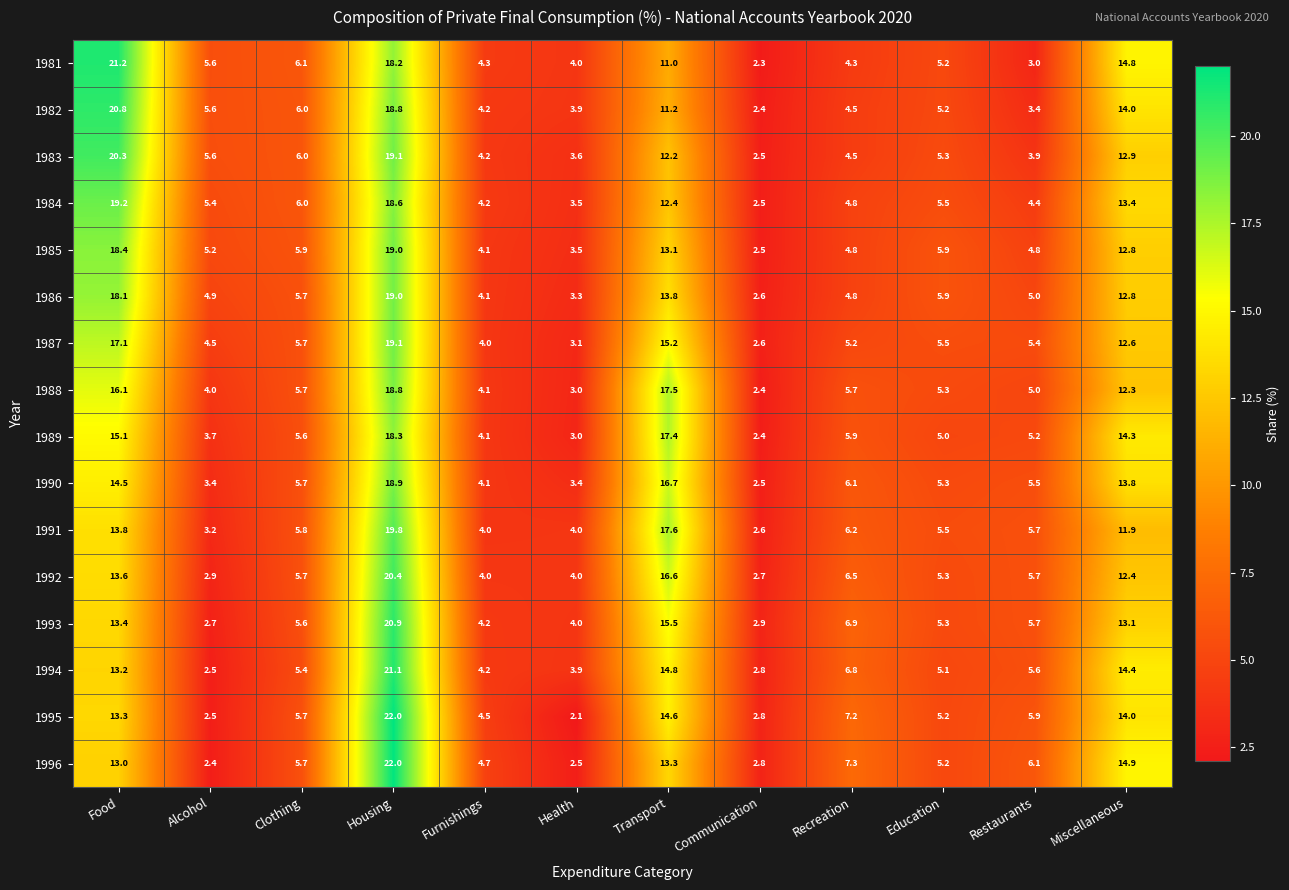

Read the 1995 value at Education.

5.2